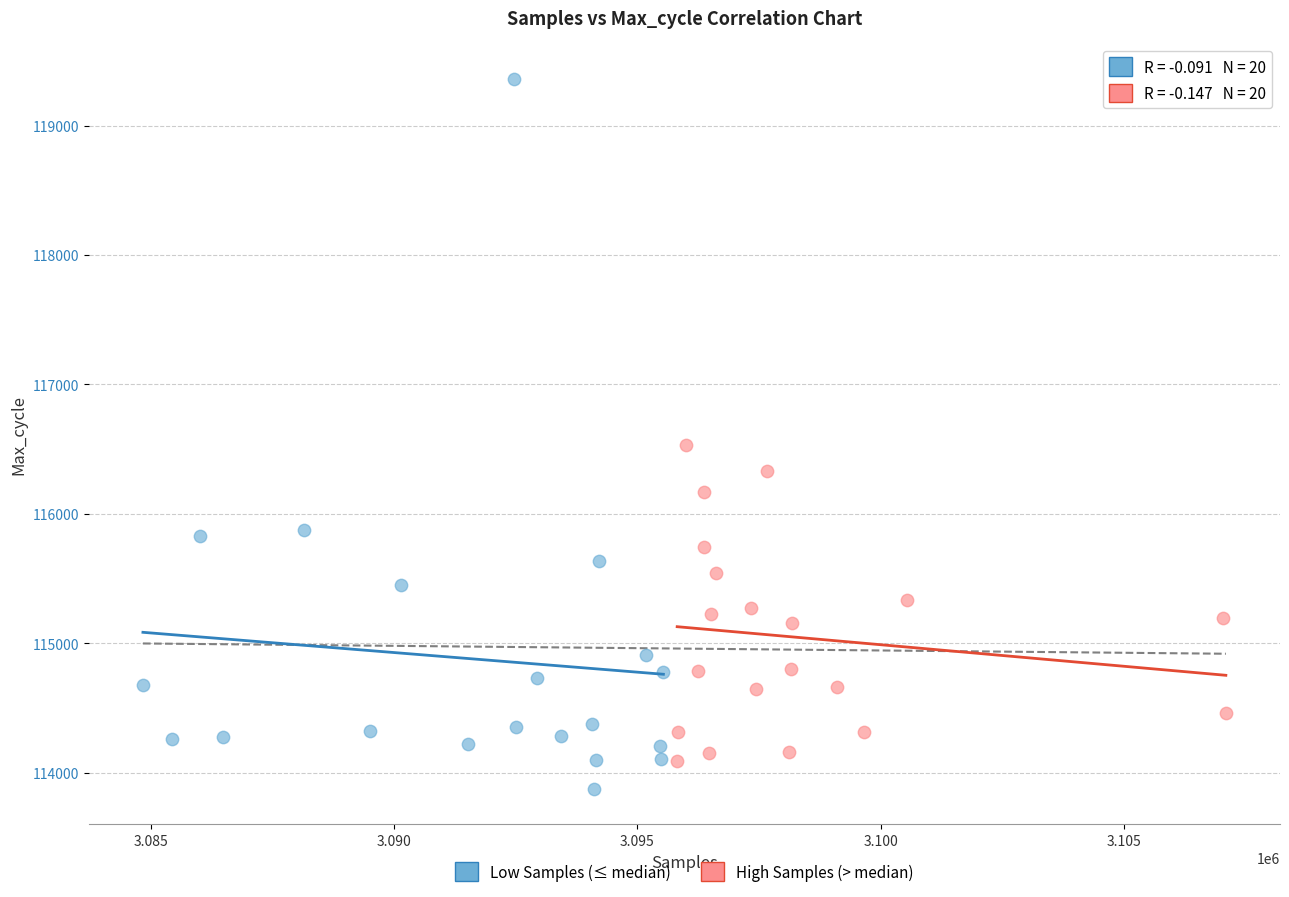

Which series reaches the minimum Y coordinate?

Low Samples (≤ median)